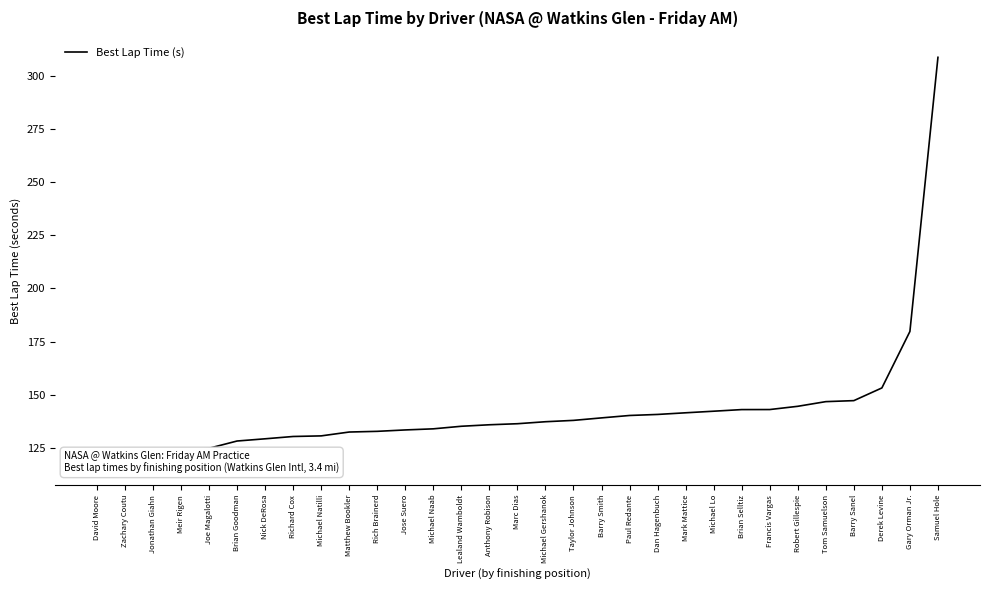

What is the sum of all values?

4415.2